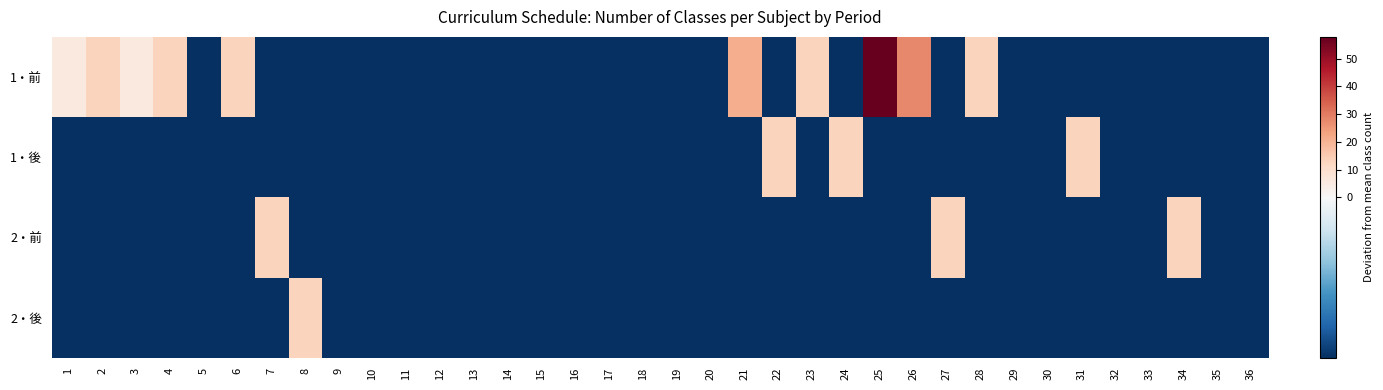

How many data points does each series have?

36